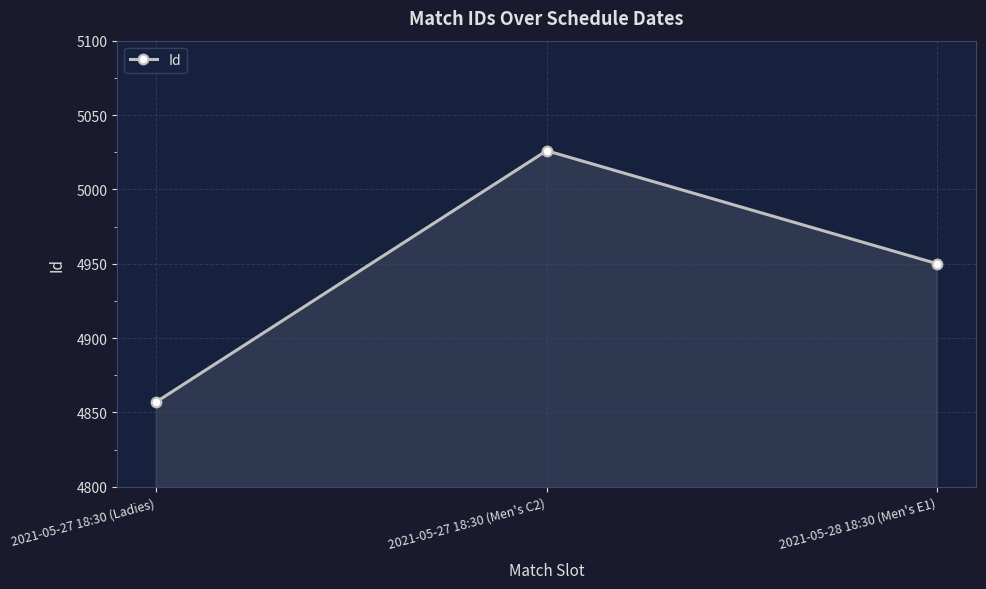

What is the value of the 2nd point from the left?

5026